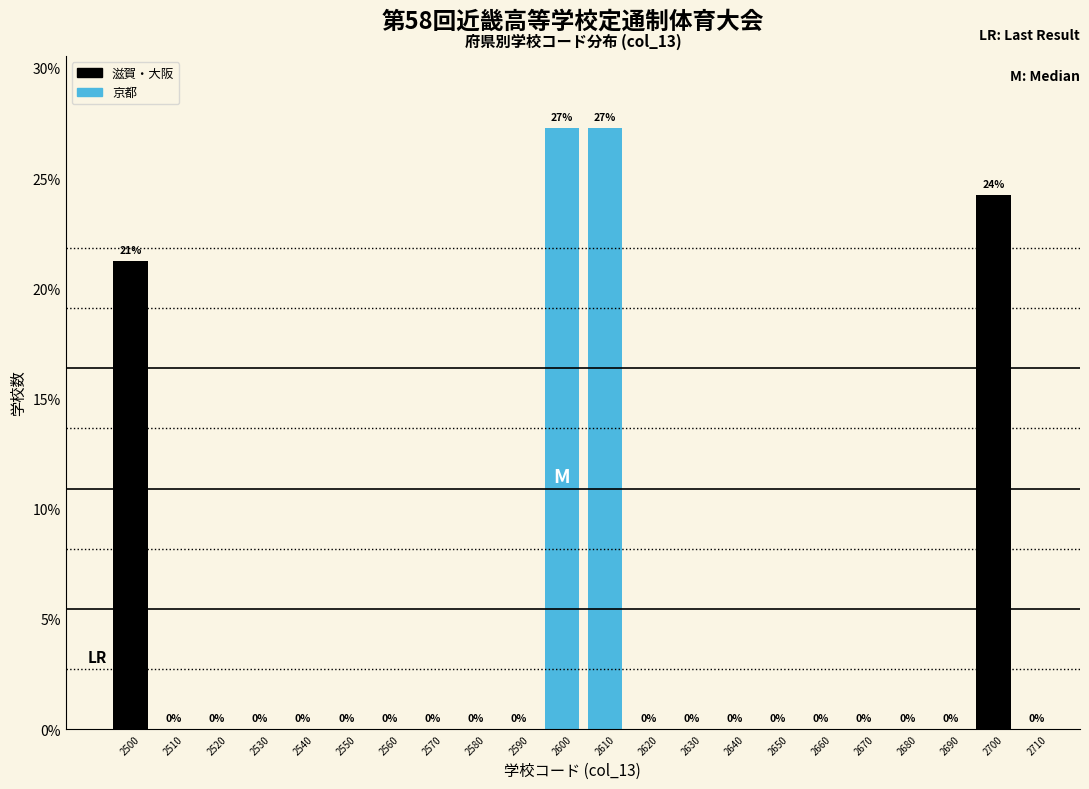

At which label is the value closest to 13?

2500